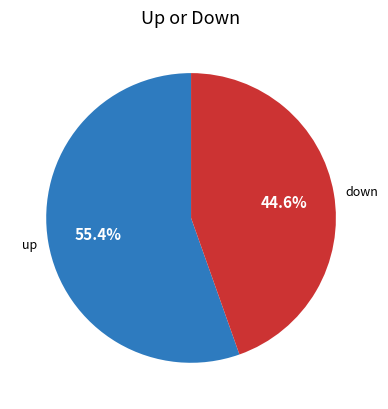

Rank the categories by value from lowest to highest.

down, up